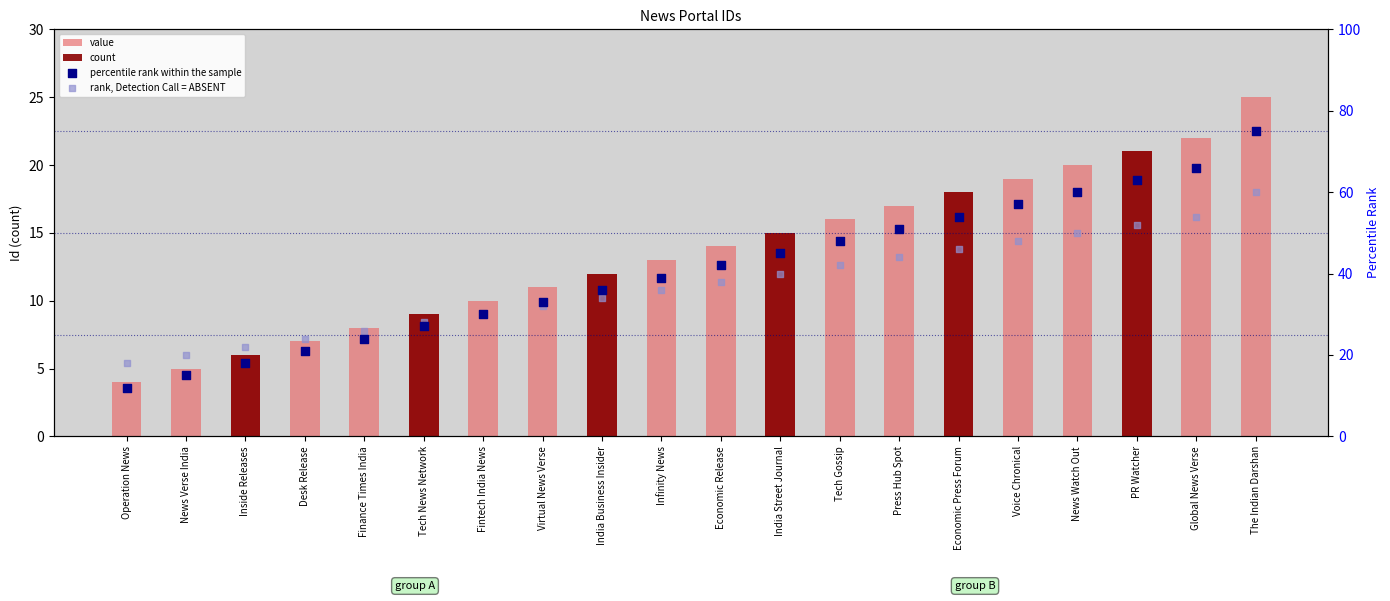

At which category is the sum across all series the highest?

The Indian Darshan